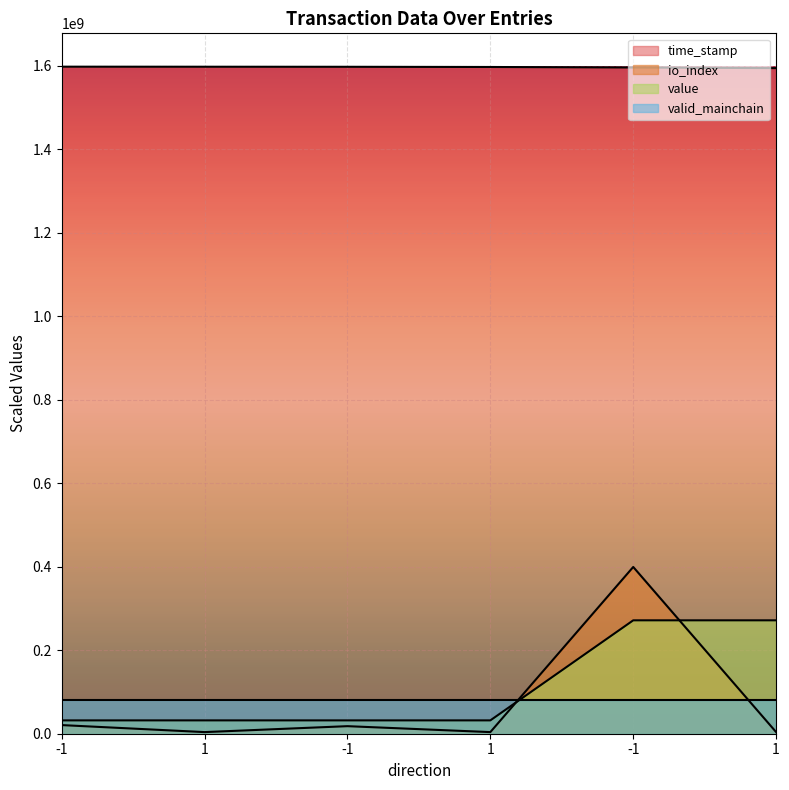

What is the value of the value point at the 3rd from the left?

31951286.4